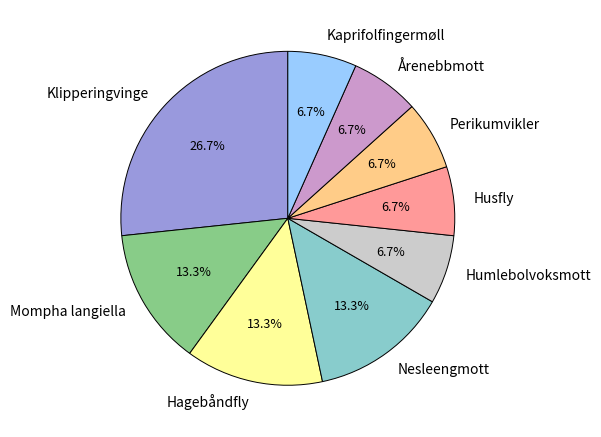

True or false: Nesleengmott accounts for 27% of the total.

False